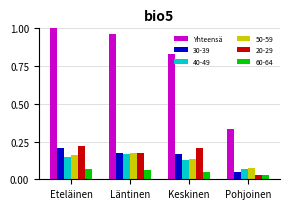

Which series has the largest range (max minus min)?

Yhteensä